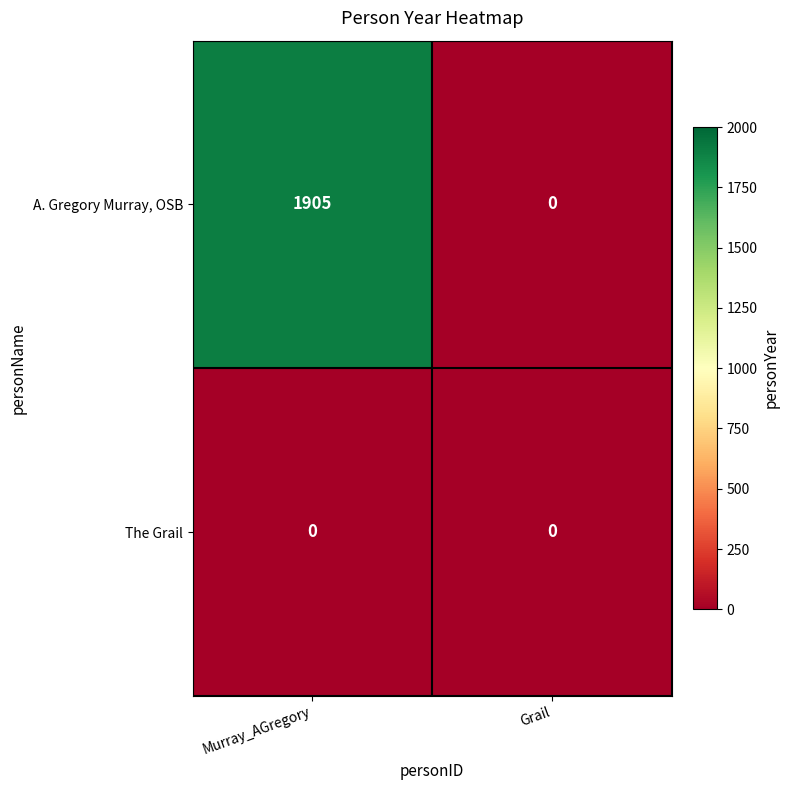

Which series has the widest spread of values?

A. Gregory Murray, OSB